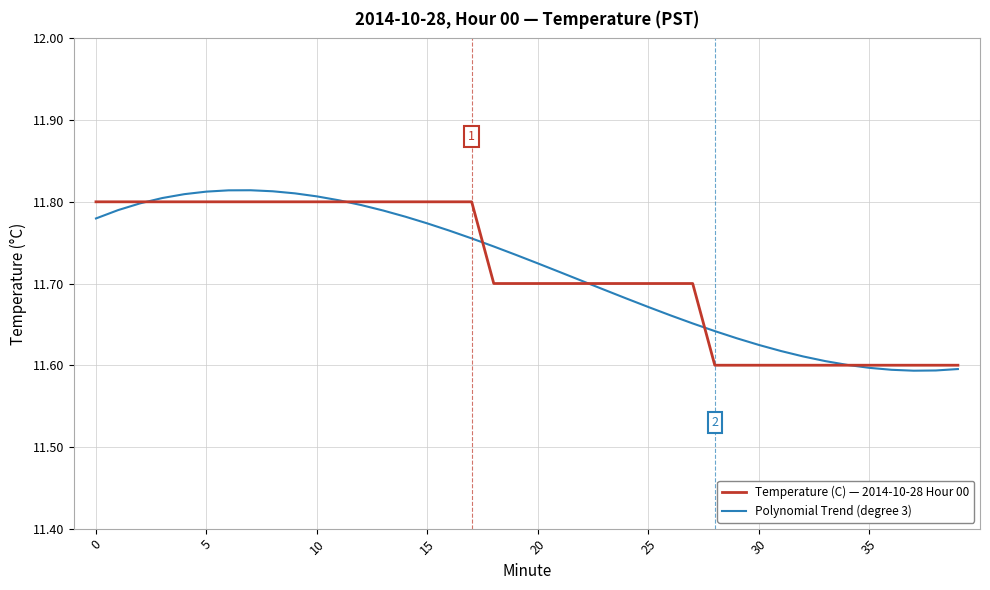

What are all the series names shown in the legend?

Temperature (C) — 2014-10-28 Hour 00, Polynomial Trend (degree 3)